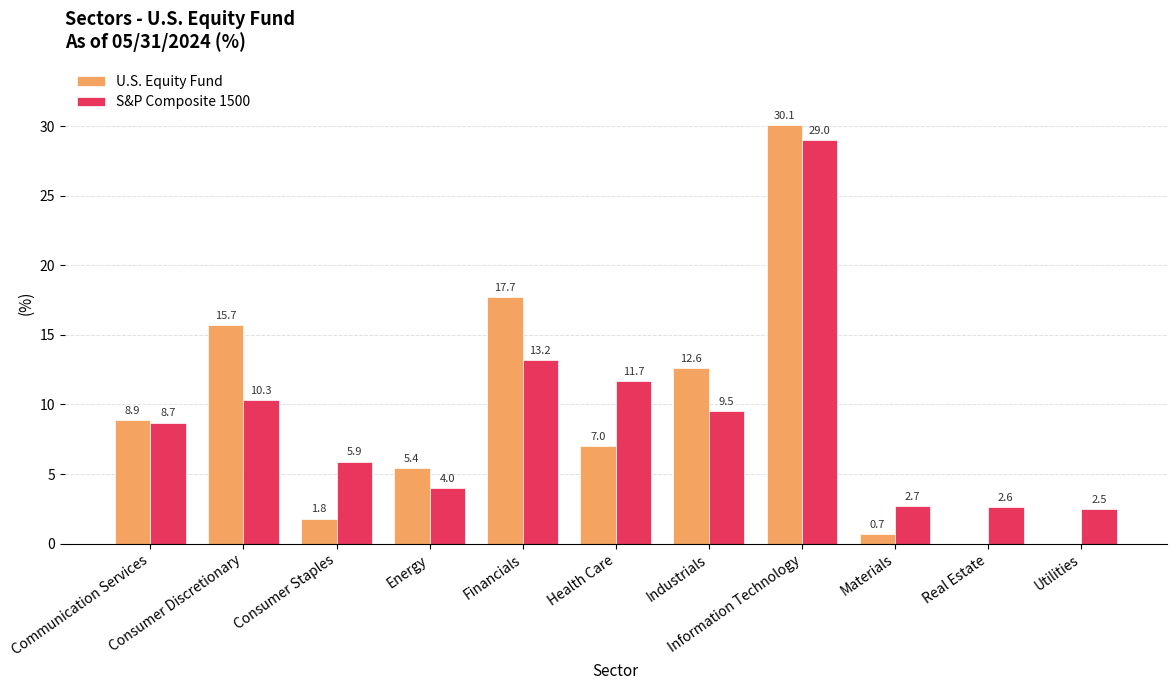

Which series has the largest total across all categories?

S&P Composite 1500